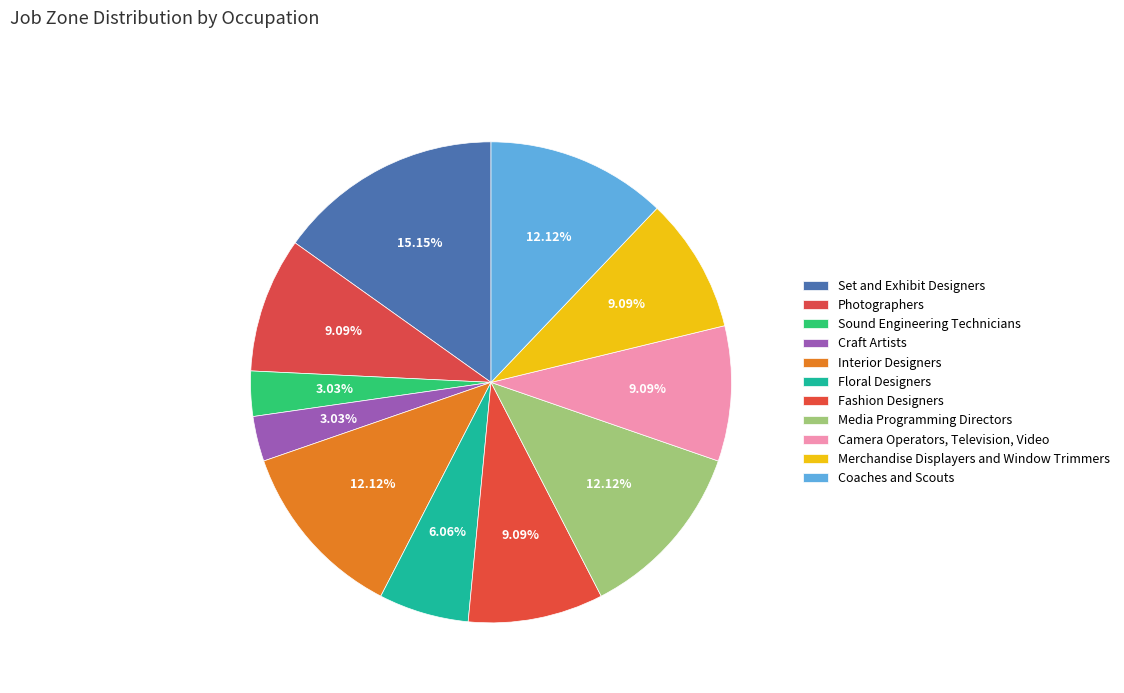

What is the change in value from Photographers to Craft Artists?

-2